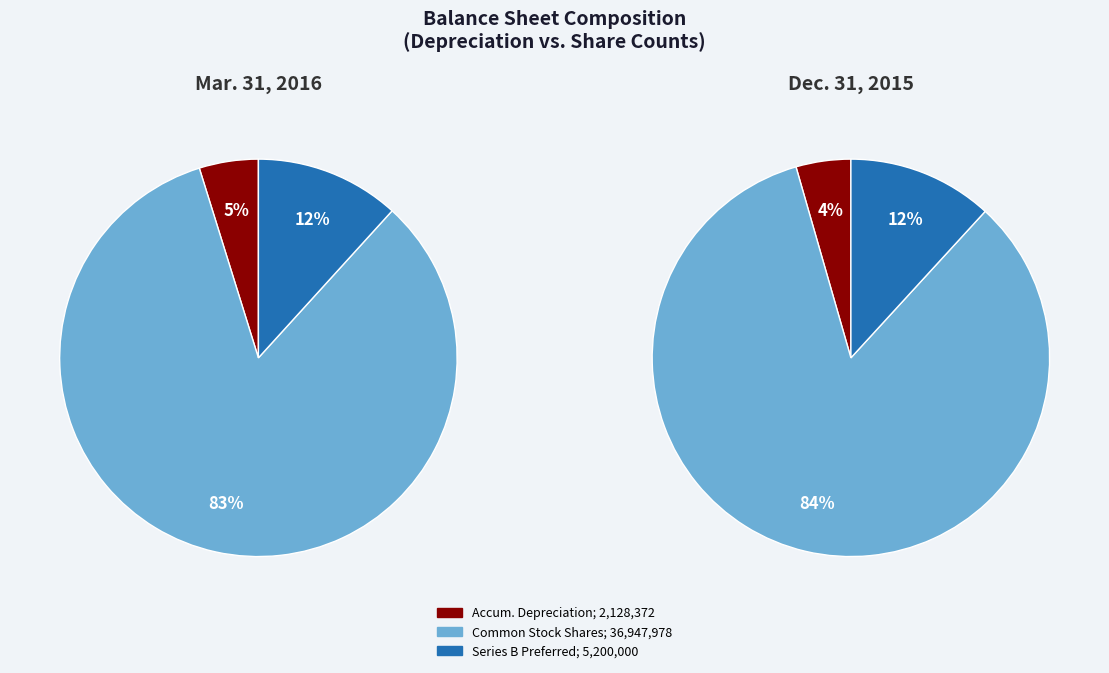

Is it true that Accumulated depreciation of fixed assets is 5% of the pie?

True